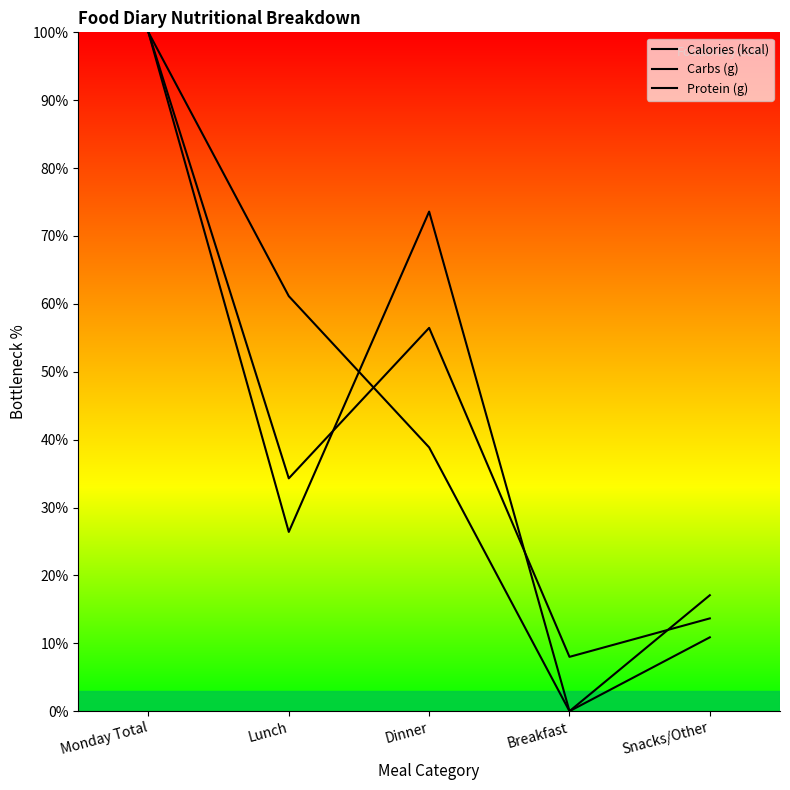

Is it true that Protein (g) equals 940.7 at Breakfast?

False